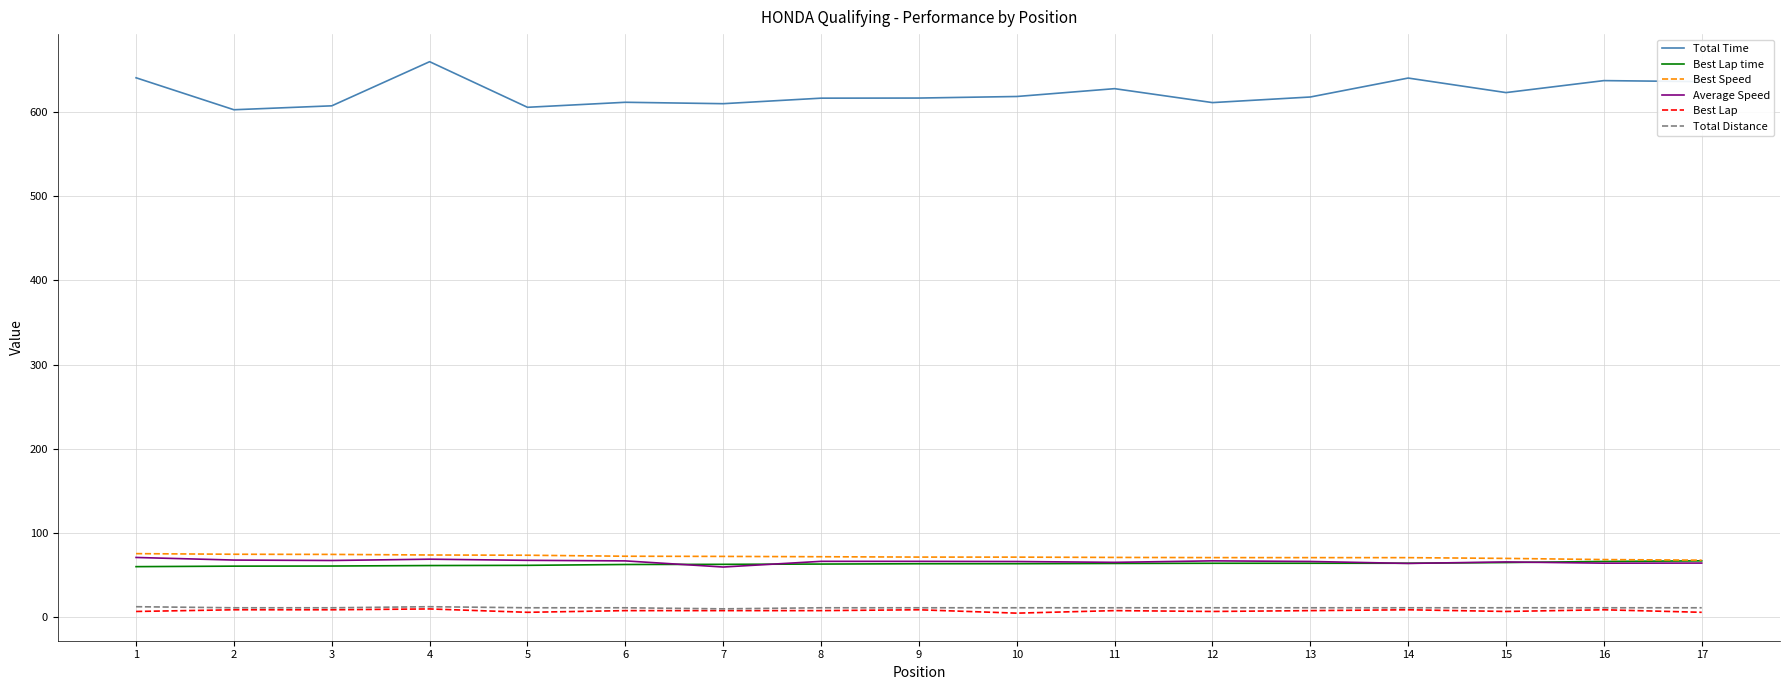

Is this an area chart (filled region under the line)?

No